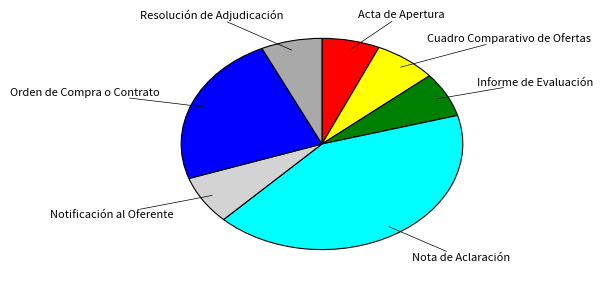

Do Orden de Compra o Contrato and Acta de Apertura together represent more than half of the pie?

No